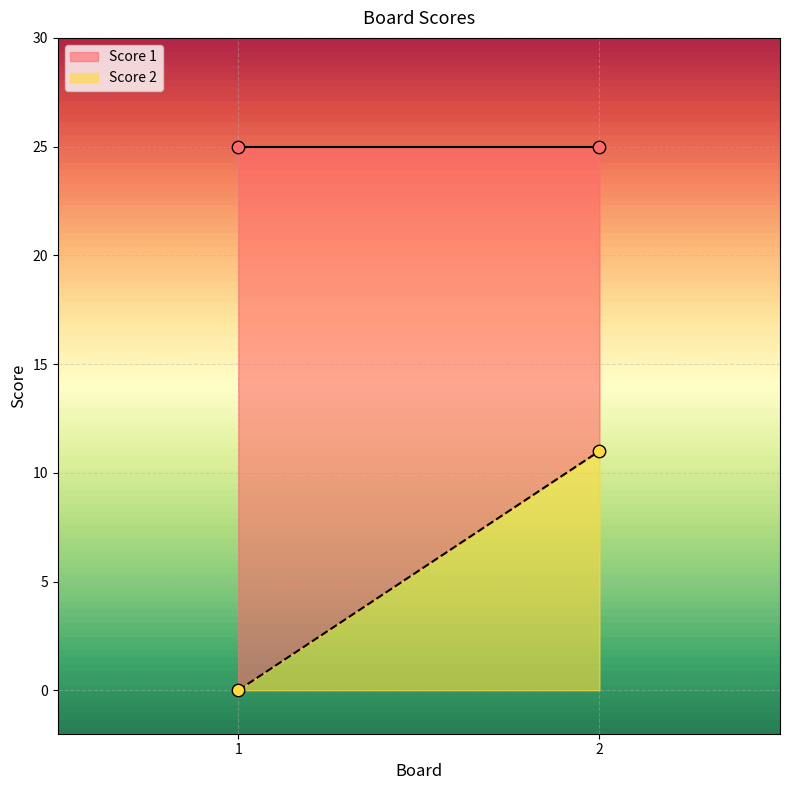

Which series has the largest total across all categories?

Score 1